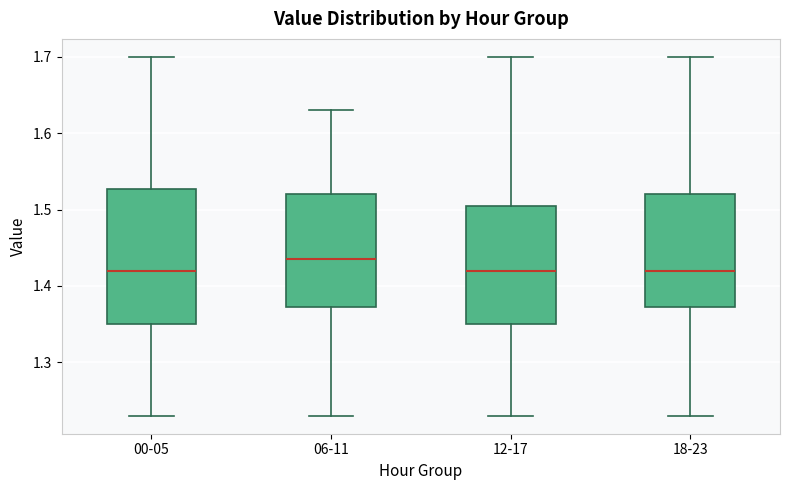

Where does the lower whisker of the box for 18-23 end on the y-axis? The values are not printed on the chart, so give them approximately, as read against the axis.

1.23